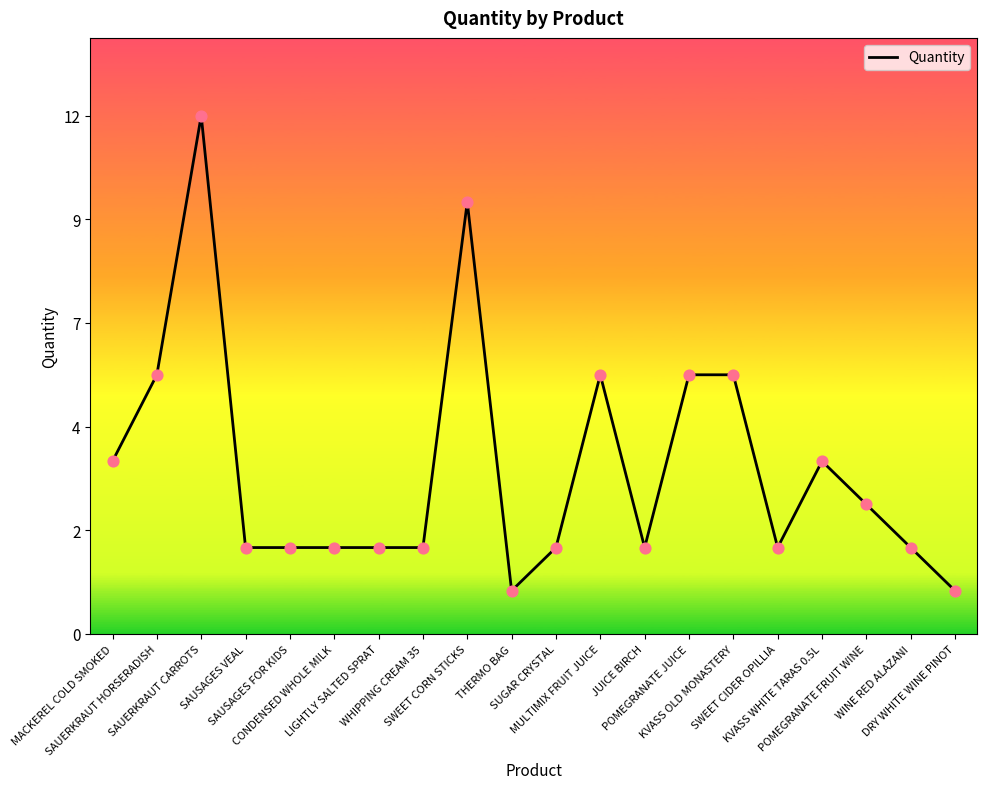

What is the change in value from SAUERKRAUT HORSERADISH to JUICE BIRCH?

-4